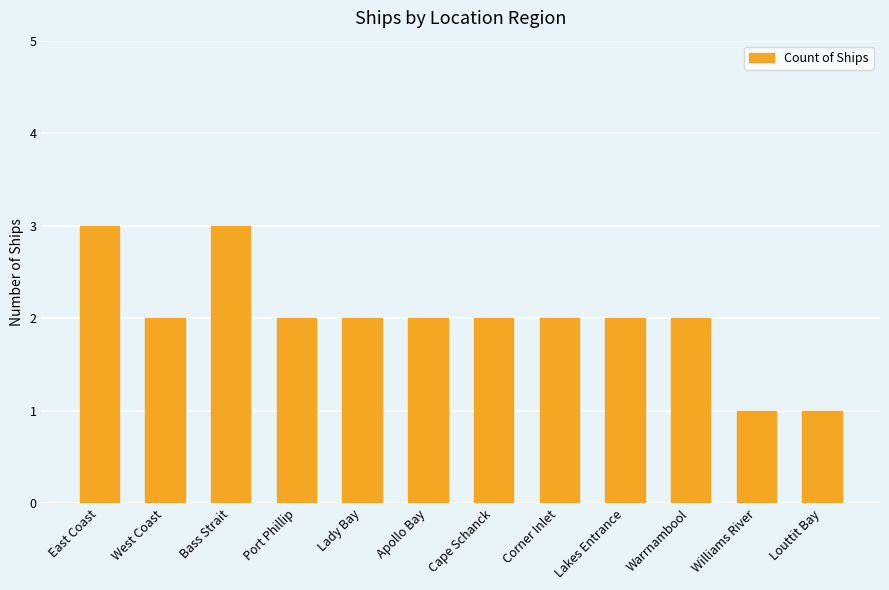

What position from the left is Cape Schanck?

7